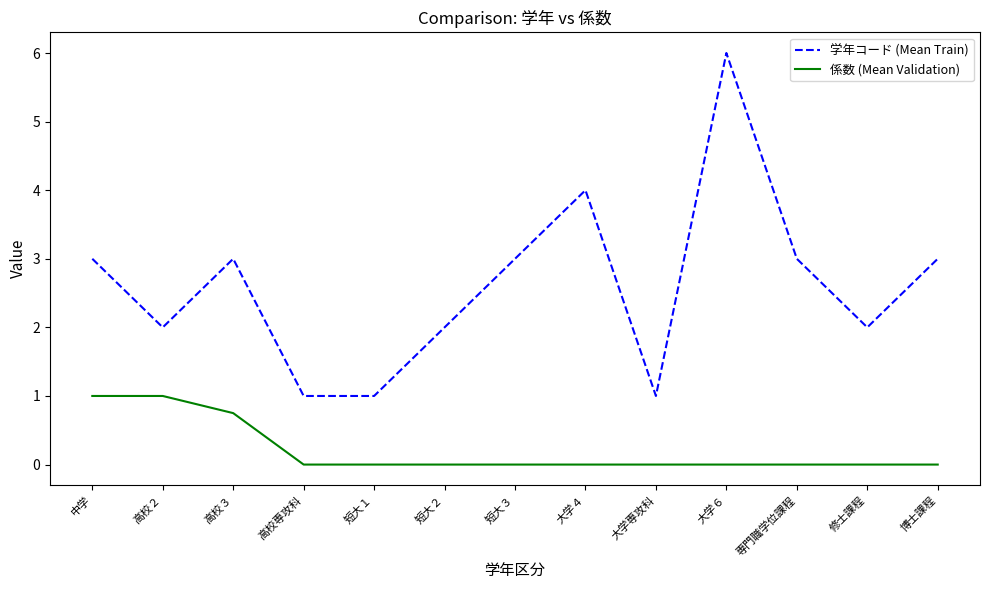

What position from the left is 専門職学位課程?

11